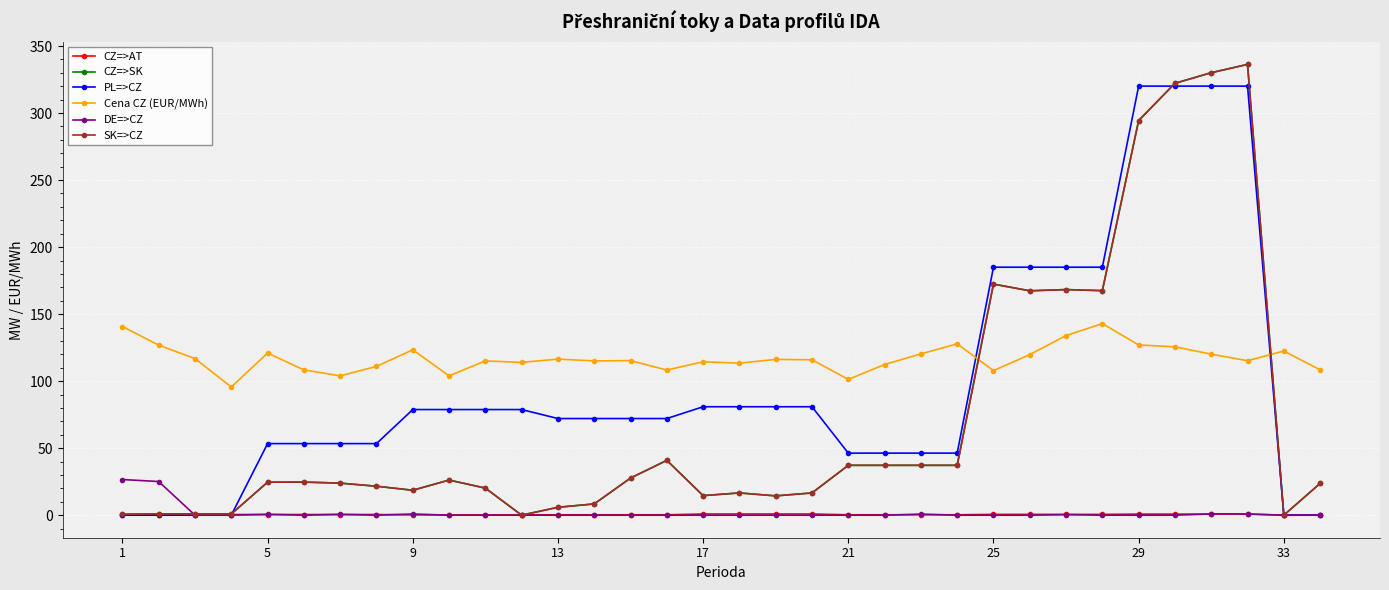

What is the sum of all Cena CZ (EUR/MWh) values?

3981.2